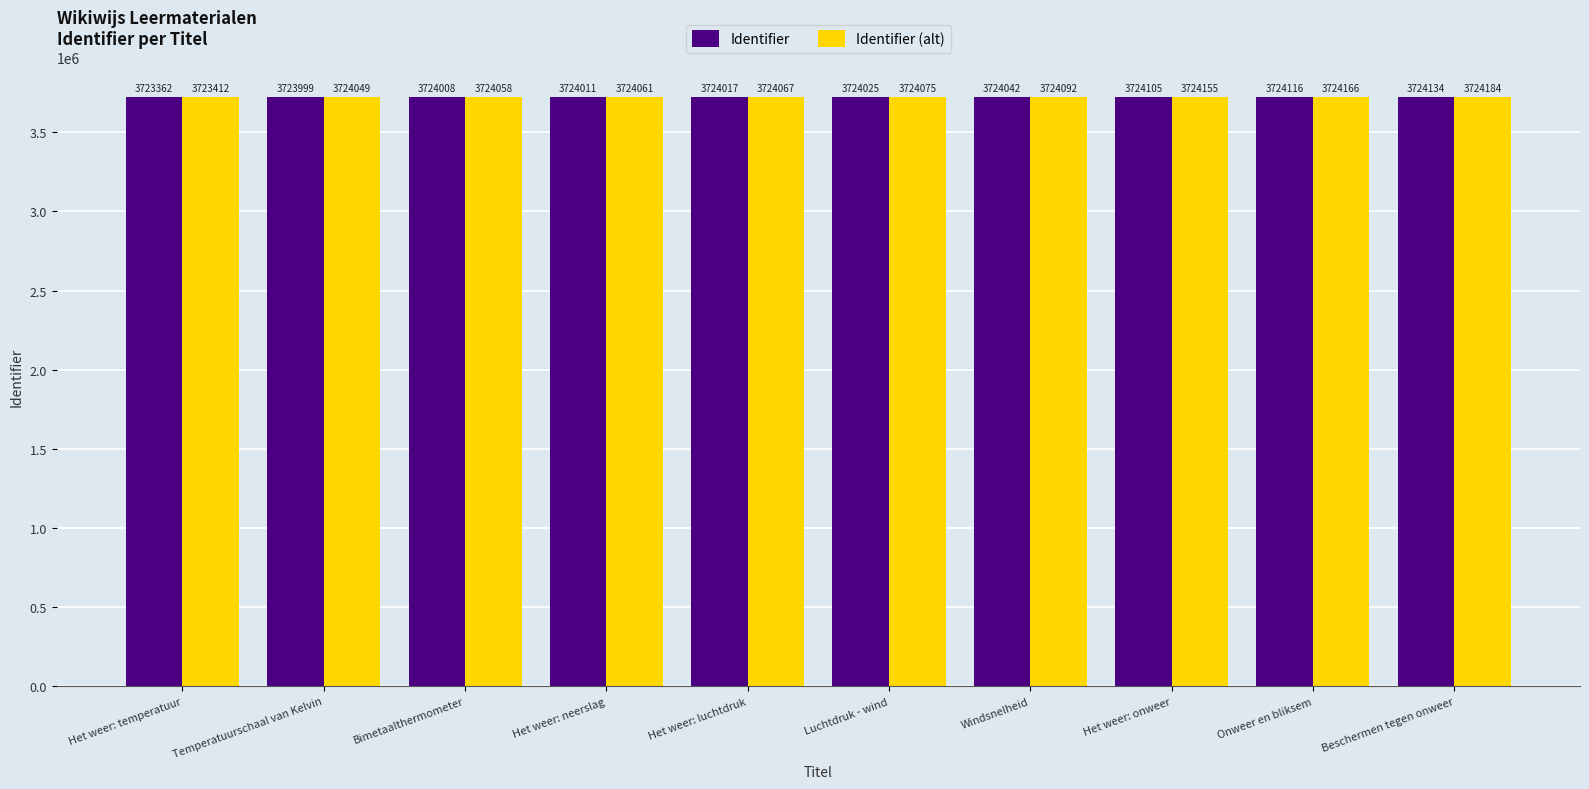

What is the difference between the Identifier (alt) values at Het weer: temperatuur and Luchtdruk - wind?

663